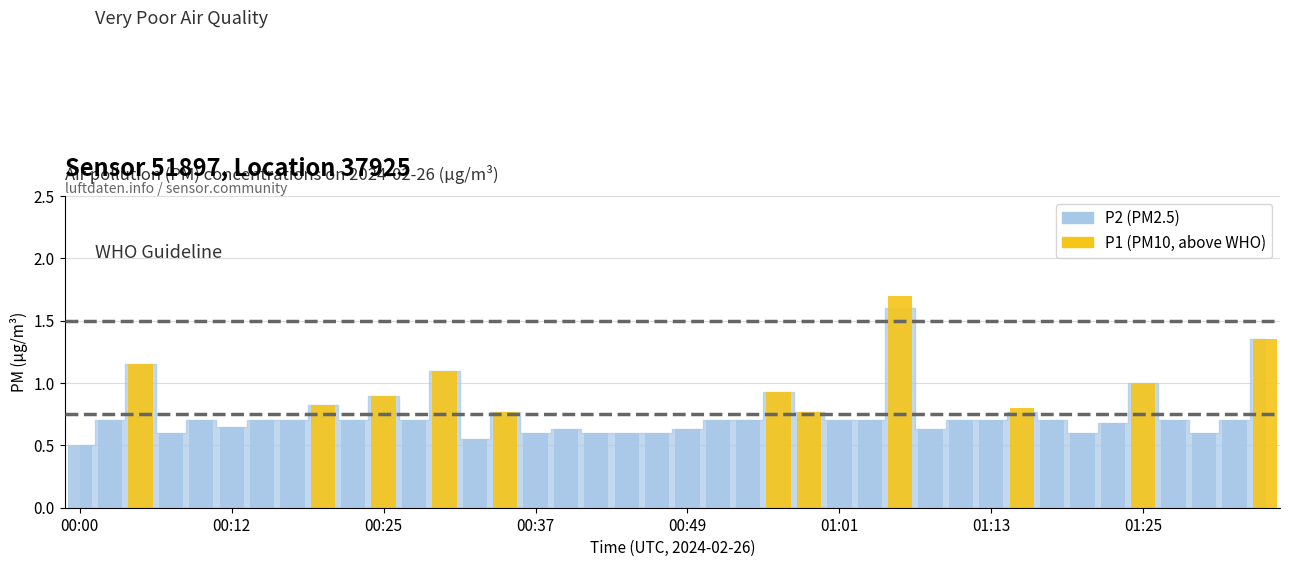

Reading left to right, list all the values displayed in this chart.

P1: 00:00=0.5	00:03=0.7	00:05=1.1	00:07=0.6	00:10=0.7	00:12=0.7	00:15=0.7	00:17=0.7	00:20=0.8	00:22=0.7	00:25=0.9	00:27=0.7	00:29=1.1	00:32=0.6	00:34=0.8	00:37=0.6	00:39=0.6	00:42=0.6	00:44=0.6	00:46=0.6	00:49=0.6	00:51=0.7	00:54=0.7	00:56=0.9	00:59=0.8	01:01=0.7	01:03=0.7	01:06=1.7	01:08=0.6	01:11=0.7	01:13=0.7	01:16=0.8	01:18=0.7	01:20=0.6	01:23=0.7	01:25=1.0	01:28=0.7	01:30=0.6	01:33=0.7	01:35=1.4
P2: 00:00=0.5	00:03=0.7	00:05=1.1	00:07=0.6	00:10=0.7	00:12=0.7	00:15=0.7	00:17=0.7	00:20=0.8	00:22=0.7	00:25=0.9	00:27=0.7	00:29=1.1	00:32=0.6	00:34=0.8	00:37=0.6	00:39=0.6	00:42=0.6	00:44=0.6	00:46=0.6	00:49=0.6	00:51=0.7	00:54=0.7	00:56=0.9	00:59=0.8	01:01=0.7	01:03=0.7	01:06=1.6	01:08=0.6	01:11=0.7	01:13=0.7	01:16=0.8	01:18=0.7	01:20=0.6	01:23=0.7	01:25=1.0	01:28=0.7	01:30=0.6	01:33=0.7	01:35=1.4